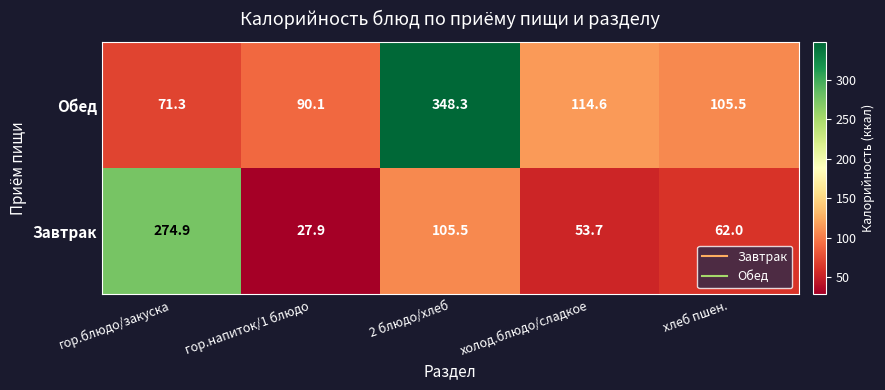

How many values in the Завтрак series are below 62?

2